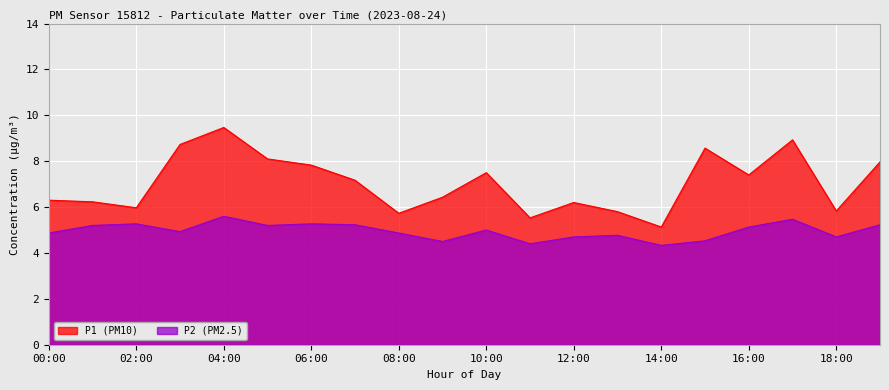

How many data points in P1 are above 7?

10